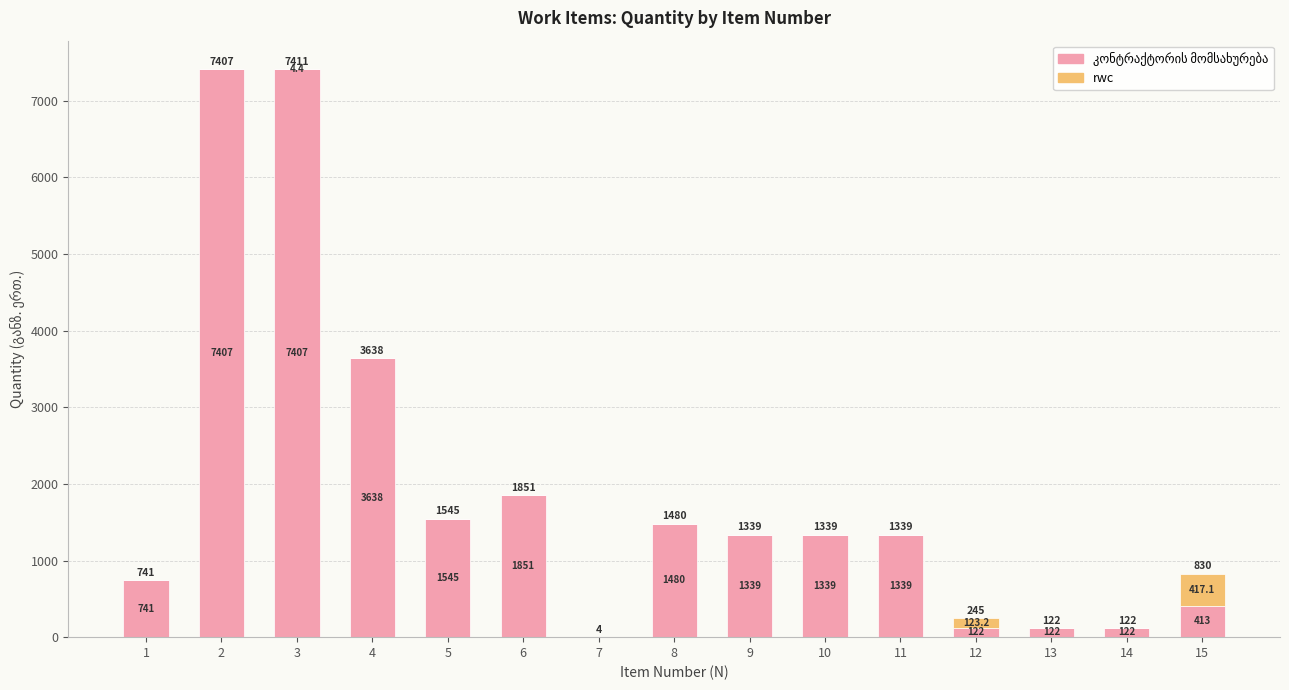

At which category is the sum across all series the highest?

3